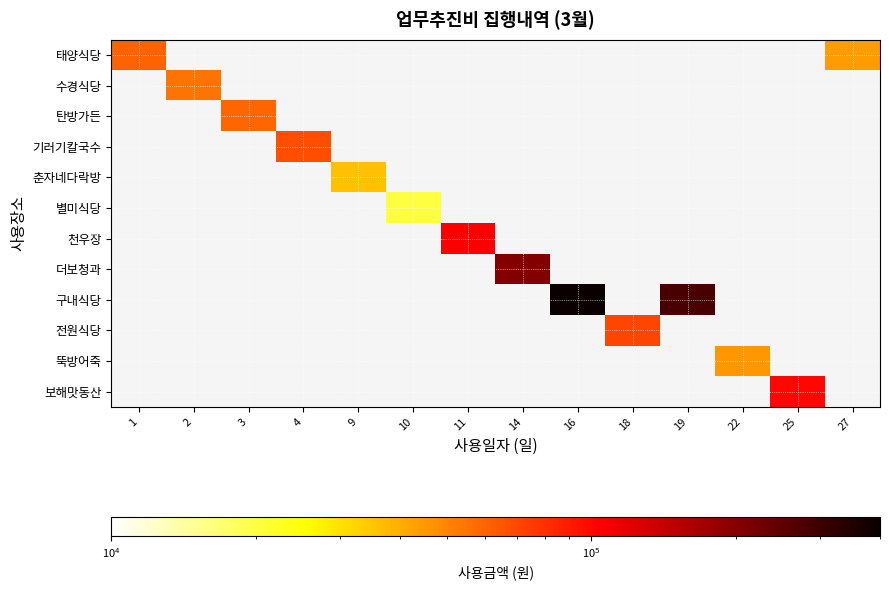

Reading left to right, transcribe all the data shown in this chart.

태양식당: 1=60000	2=0	3=0	4=0	9=0	10=0	11=0	14=0	16=0	18=0	19=0	22=0	25=0	27=44000
수경식당: 1=0	2=55000	3=0	4=0	9=0	10=0	11=0	14=0	16=0	18=0	19=0	22=0	25=0	27=0
탄방가든: 1=0	2=0	3=59000	4=0	9=0	10=0	11=0	14=0	16=0	18=0	19=0	22=0	25=0	27=0
기러기칼국수: 1=0	2=0	3=0	4=67000	9=0	10=0	11=0	14=0	16=0	18=0	19=0	22=0	25=0	27=0
춘자네다락방: 1=0	2=0	3=0	4=0	9=36000	10=0	11=0	14=0	16=0	18=0	19=0	22=0	25=0	27=0
별미식당: 1=0	2=0	3=0	4=0	9=0	10=20000	11=0	14=0	16=0	18=0	19=0	22=0	25=0	27=0
천우장: 1=0	2=0	3=0	4=0	9=0	10=0	11=106000	14=0	16=0	18=0	19=0	22=0	25=0	27=0
더보청과: 1=0	2=0	3=0	4=0	9=0	10=0	11=0	14=206000	16=0	18=0	19=0	22=0	25=0	27=0
구내식당: 1=0	2=0	3=0	4=0	9=0	10=0	11=0	14=0	16=400000	18=0	19=280000	22=0	25=0	27=0
전원식당: 1=0	2=0	3=0	4=0	9=0	10=0	11=0	14=0	16=0	18=70000	19=0	22=0	25=0	27=0
뚝방어죽: 1=0	2=0	3=0	4=0	9=0	10=0	11=0	14=0	16=0	18=0	19=0	22=45000	25=0	27=0
보해맛동산: 1=0	2=0	3=0	4=0	9=0	10=0	11=0	14=0	16=0	18=0	19=0	22=0	25=100000	27=0